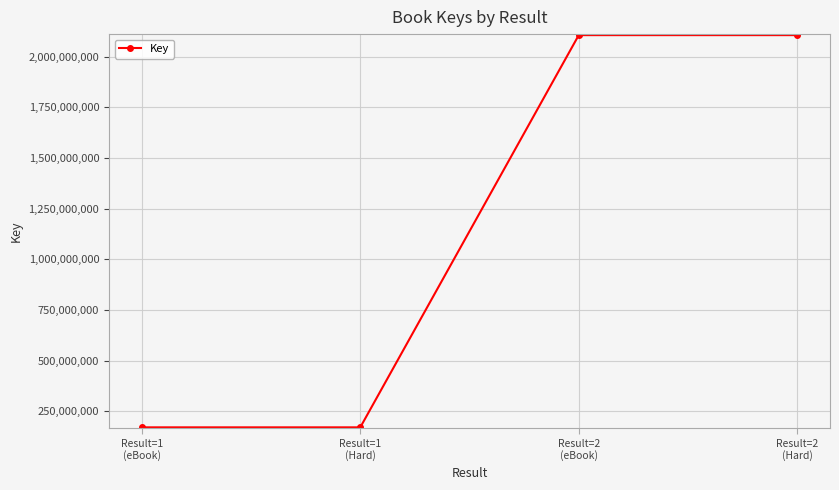

What is the minimum value shown in the chart?

170456364